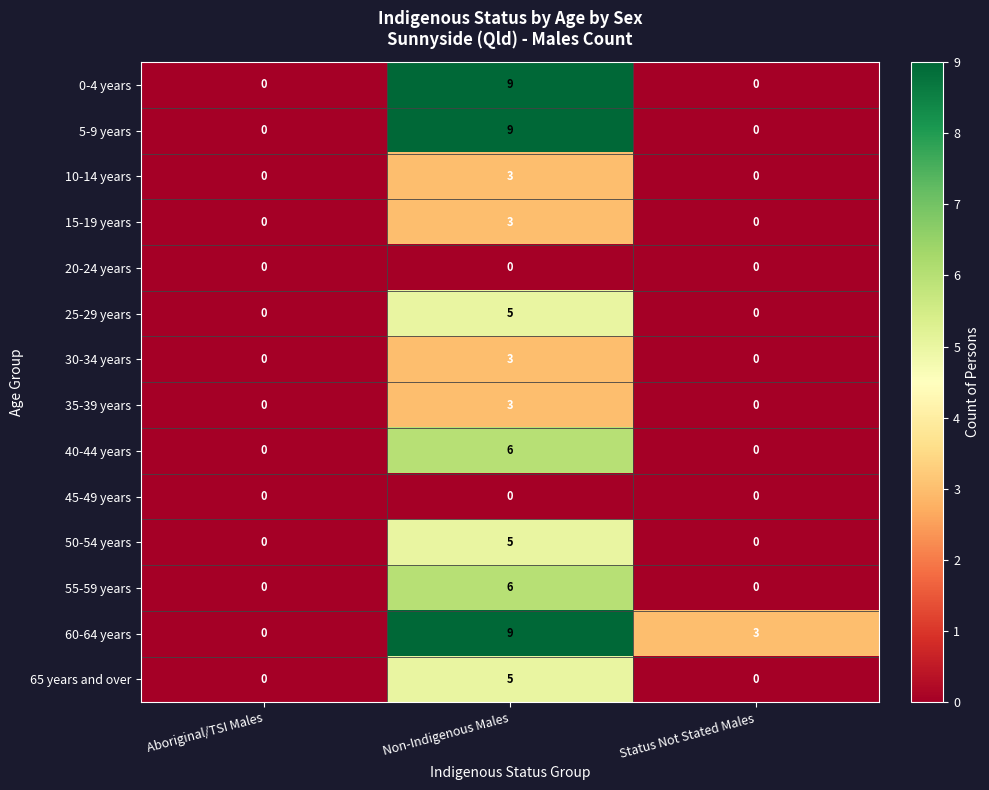

Which label corresponds to the largest value in the chart?

Non-Indigenous Males